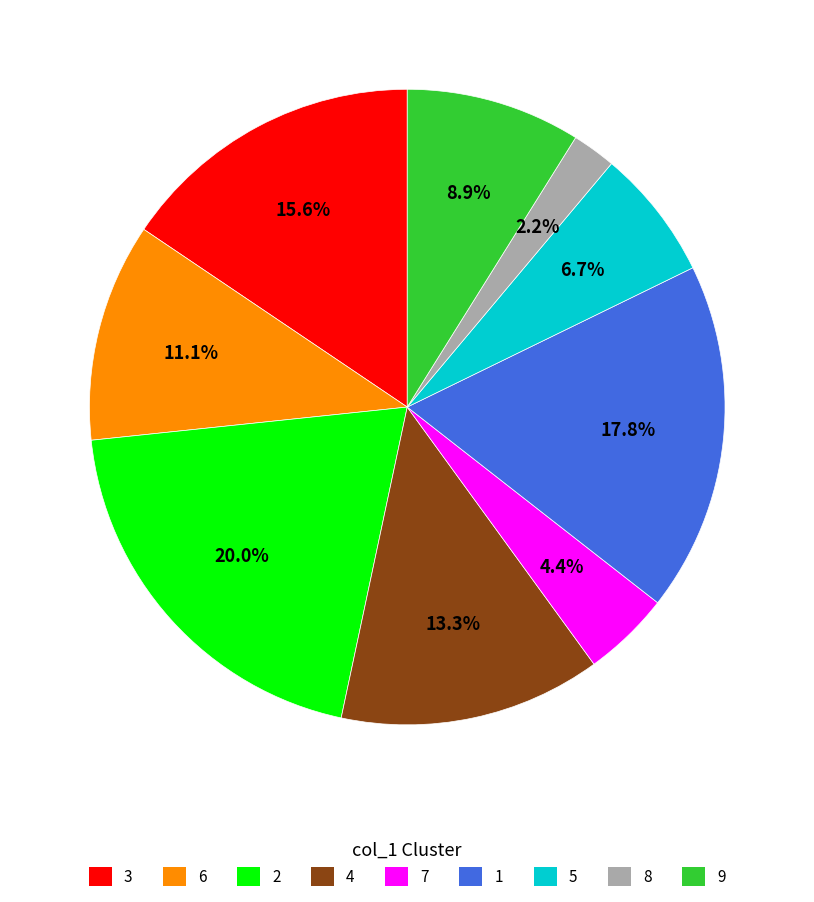

Combined, do 8 and 7 account for over 50%?

No